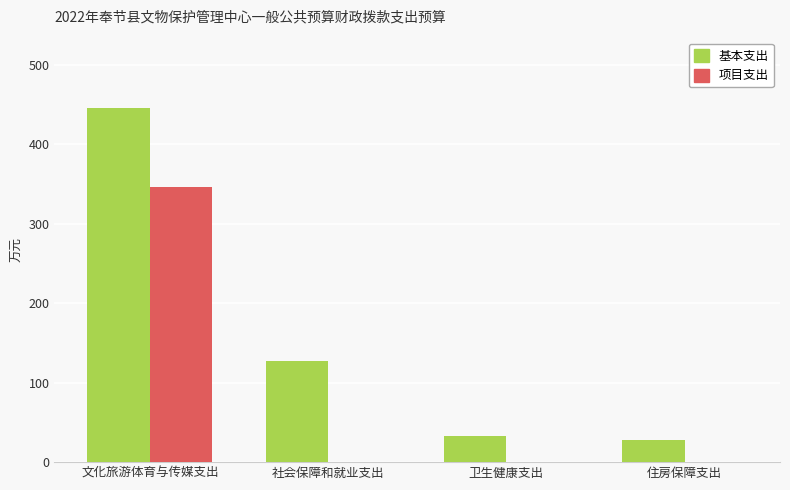

Count the number of data series in this chart.

2